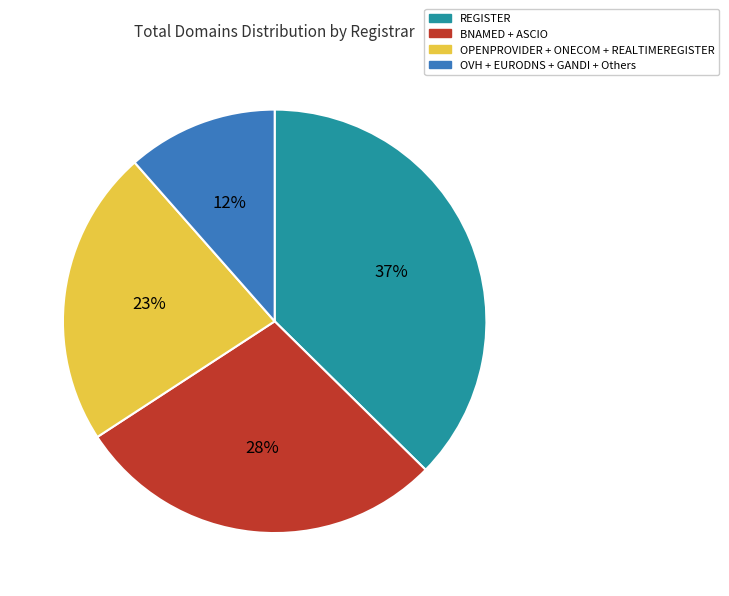

To the nearest percent, what is the average slice percentage?

25%